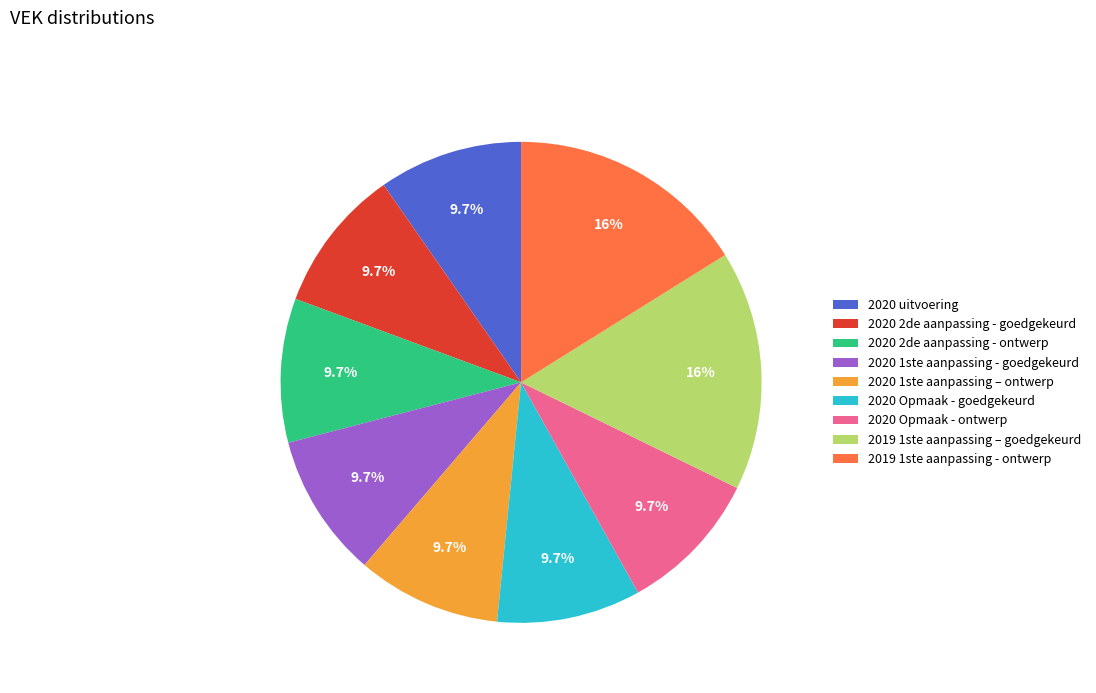

To the nearest percent, what is the average slice percentage?

11%